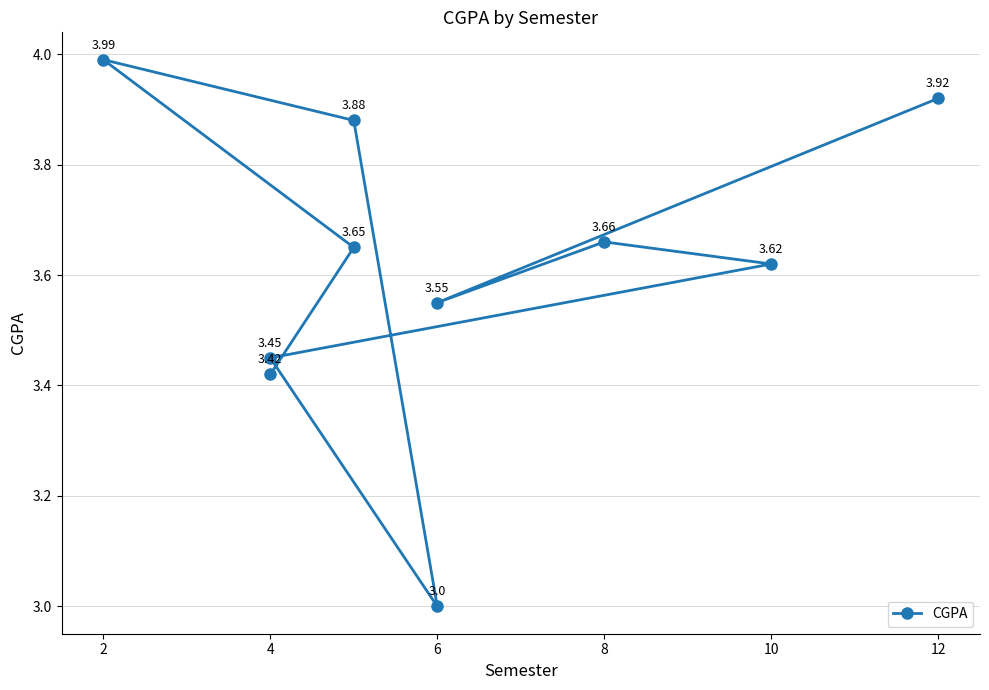

How many lines are shown in the chart?

1